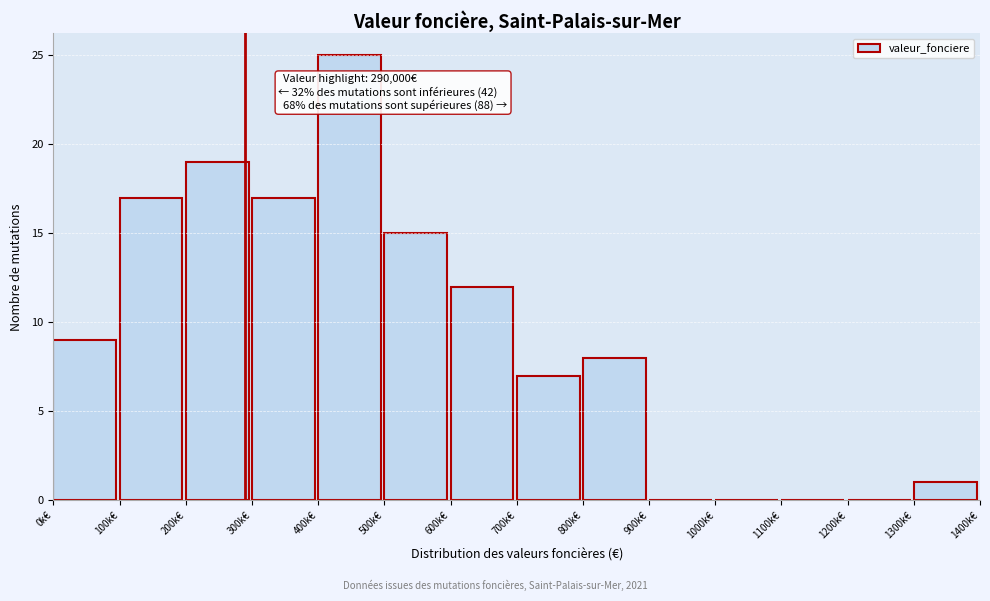

Reading left to right, extract all data points from this chart.

0k€=9	100k€=17	200k€=19	300k€=17	400k€=25	500k€=15	600k€=12	700k€=7	800k€=8	900k€=0	1000k€=0	1100k€=0	1200k€=0	1300k€=1